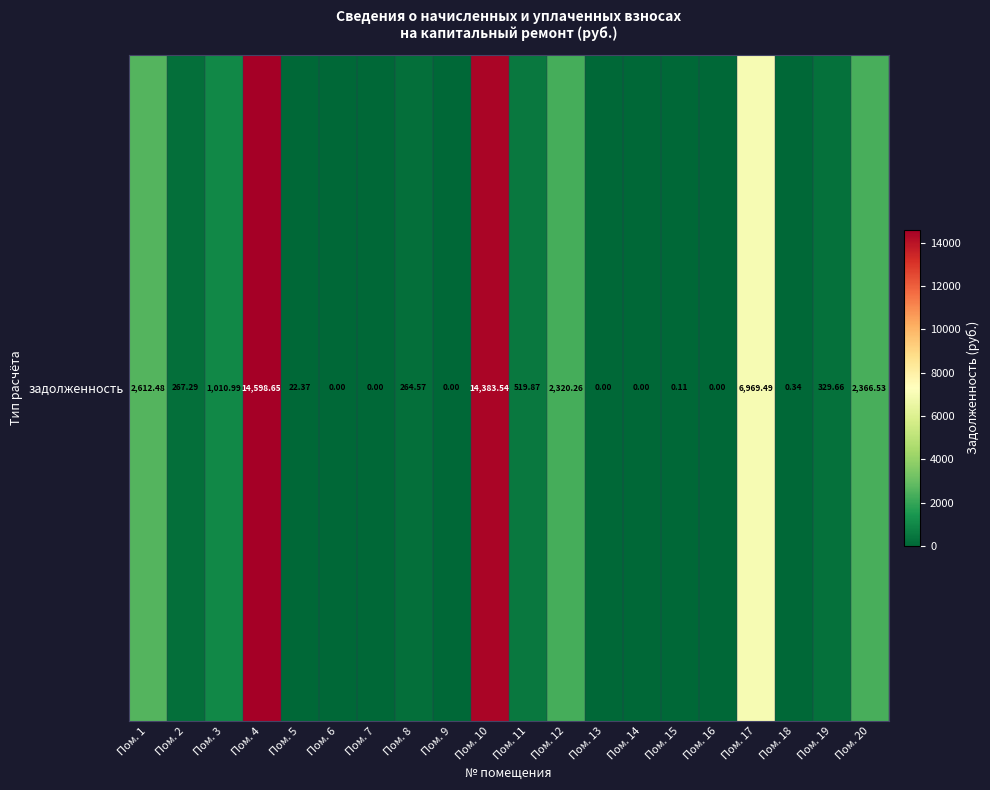

Reading right to left, list all the values displayed in this chart.

2366.5	329.7	0.3	6969.5	0.0	0.1	0.0	0.0	2320.3	519.9	14383.5	0.0	264.6	0.0	0.0	22.4	14598.6	1011.0	267.3	2612.5